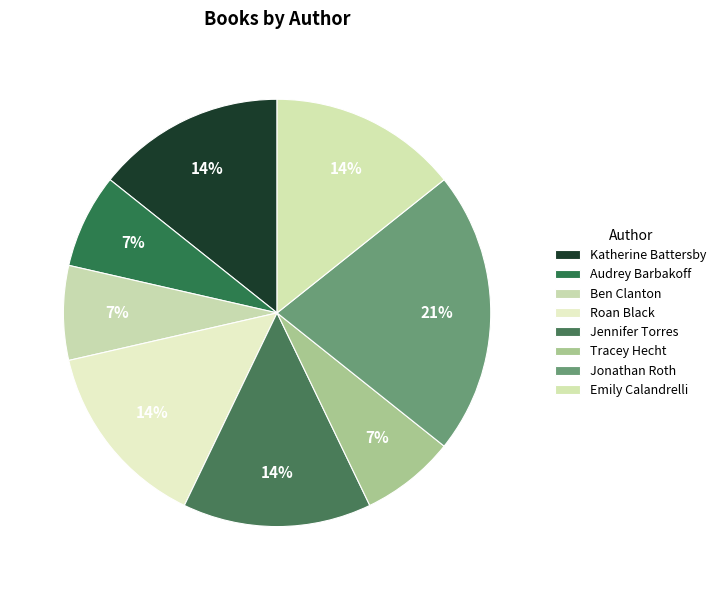

To the nearest percent, what is the difference between the largest and smallest slice percentages?

14%